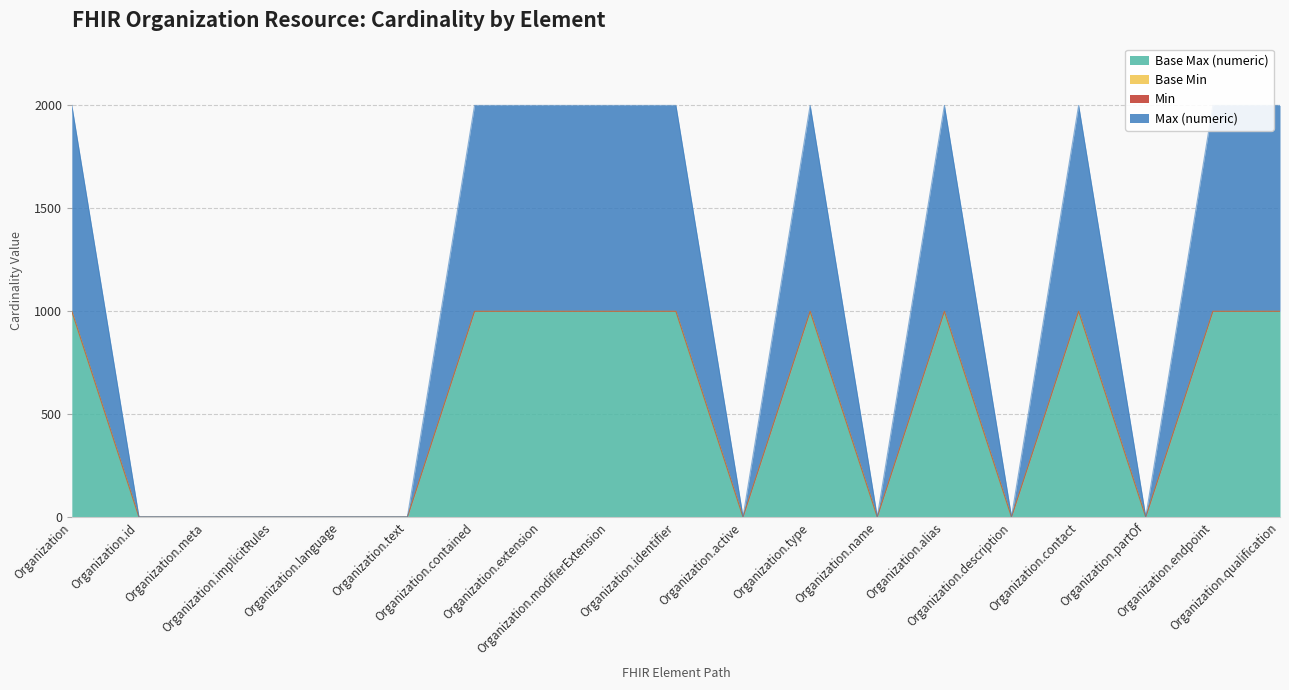

What is the difference between the maximum and minimum values in the Max (numeric) series?

998